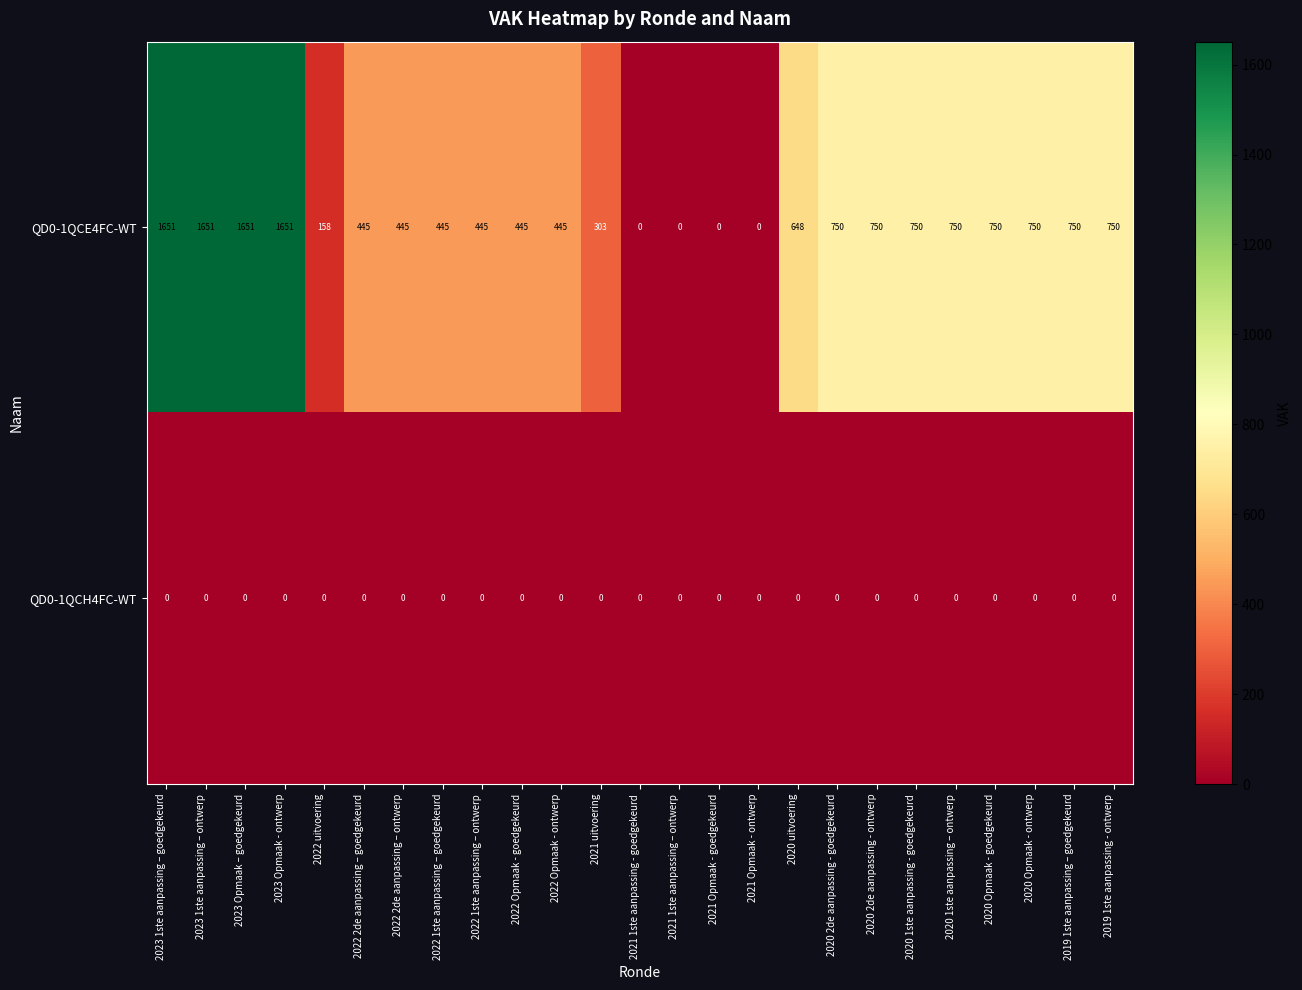

What is the maximum value shown in the chart?

1651